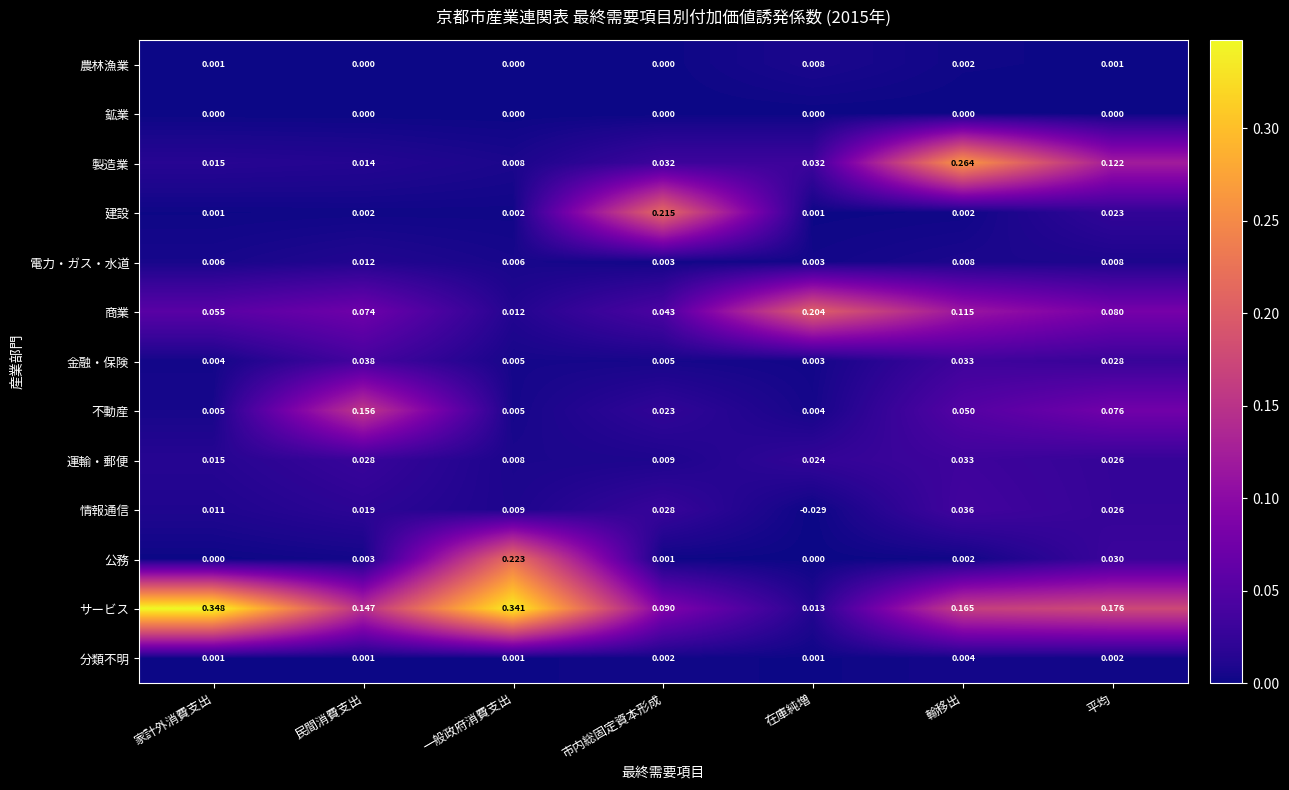

Which series has the largest total across all categories?

サービス